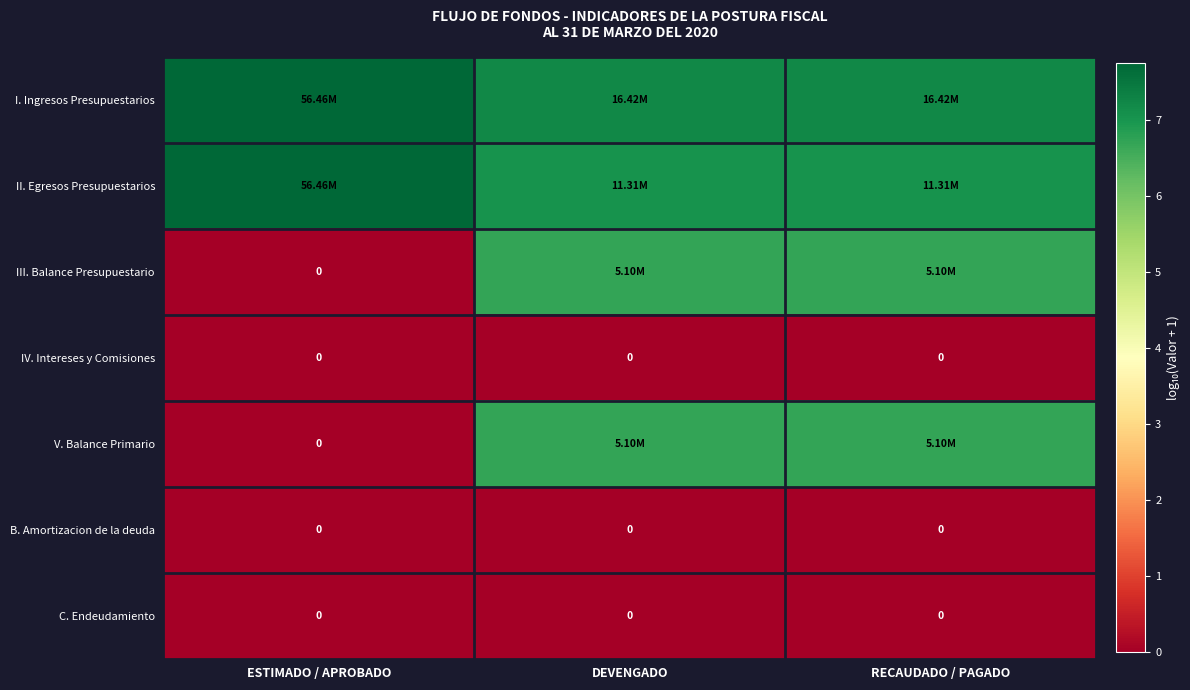

Is it true that II. Egresos Presupuestarios equals 10.4 at ESTIMADO / APROBADO?

False